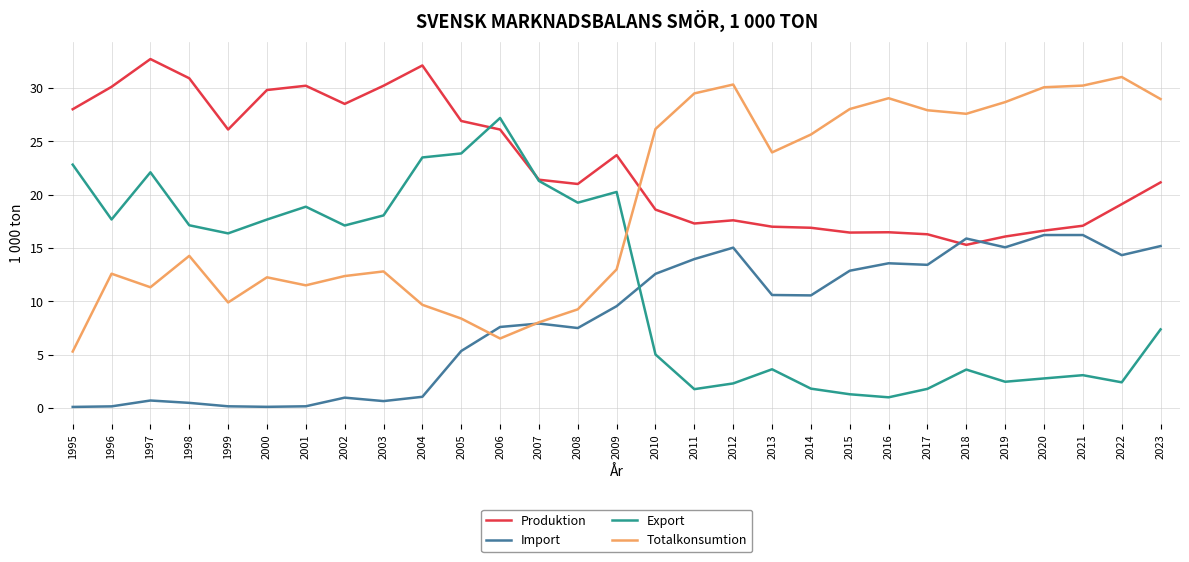

What is the minimum value for Export?

1.0